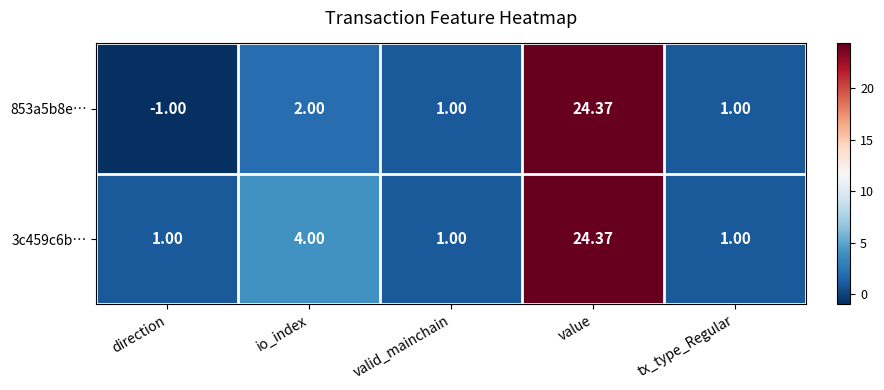

List the series in order of their overall mean, highest first.

3c459c6b…, 853a5b8e…